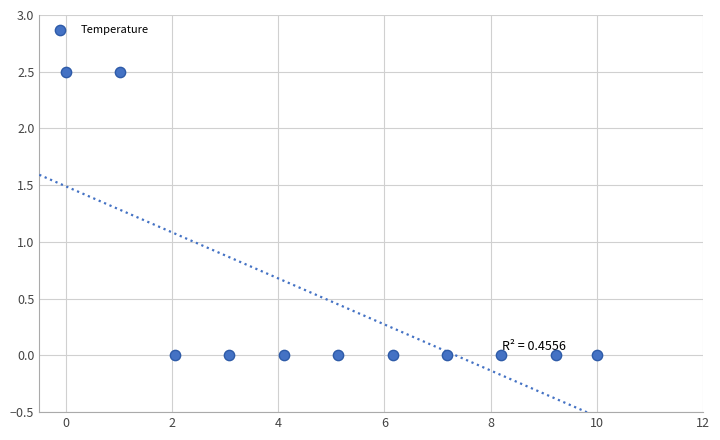

What is the range of X values (max minus min)?

10.0